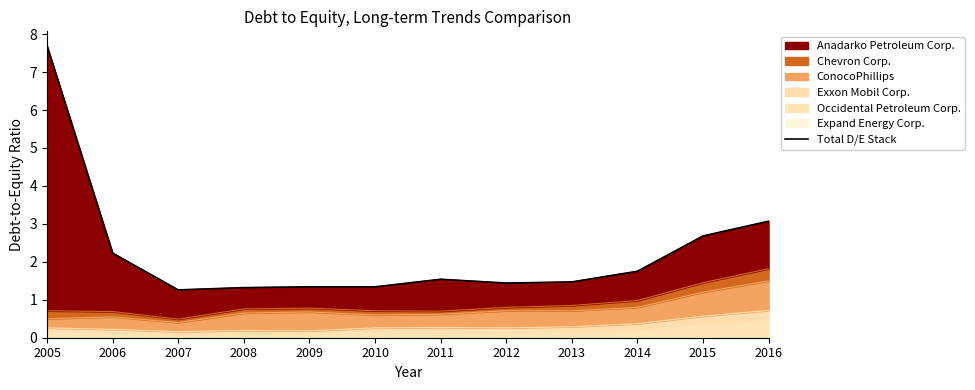

Does the chart have visible grid lines?

No